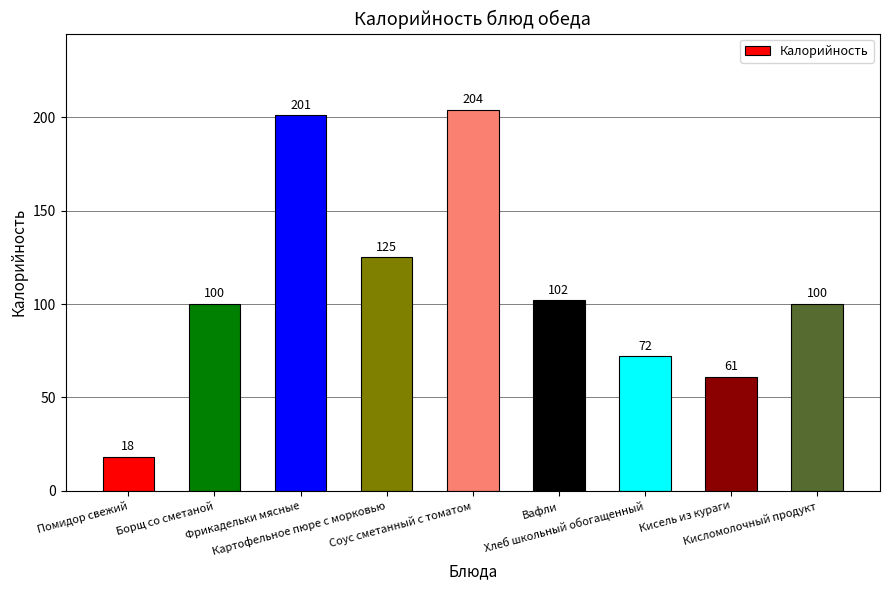

Is it true that the value at Борщ со сметаной is 35?

False